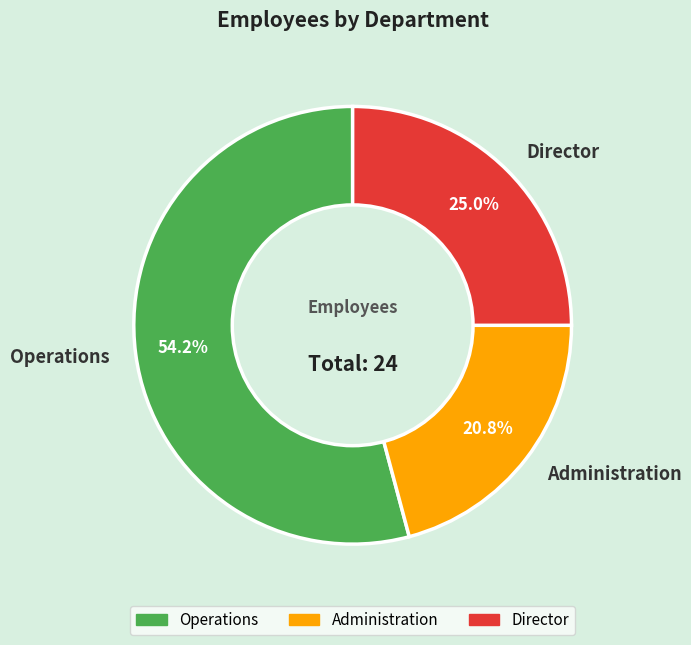

True or false: Operations accounts for 54% of the total.

True